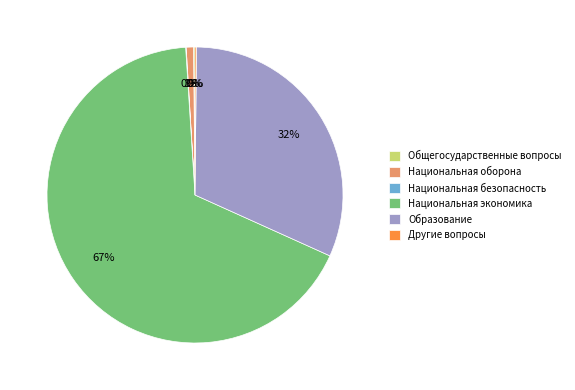

Is the sum of Национальная экономика and Образование greater than half?

Yes